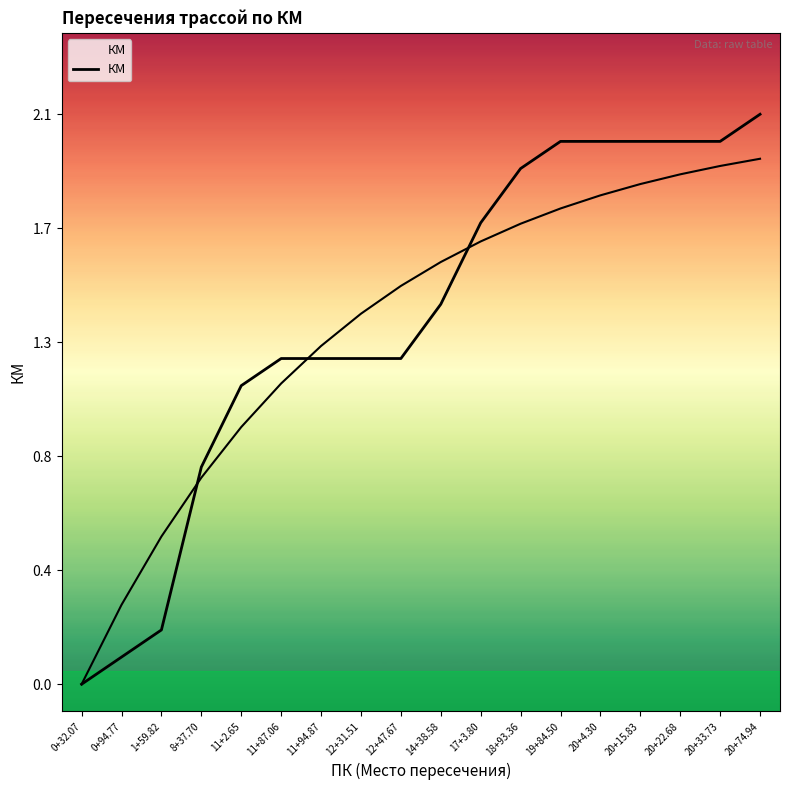

What is the difference between the values at 20+33.73 and 14+38.58?

0.6